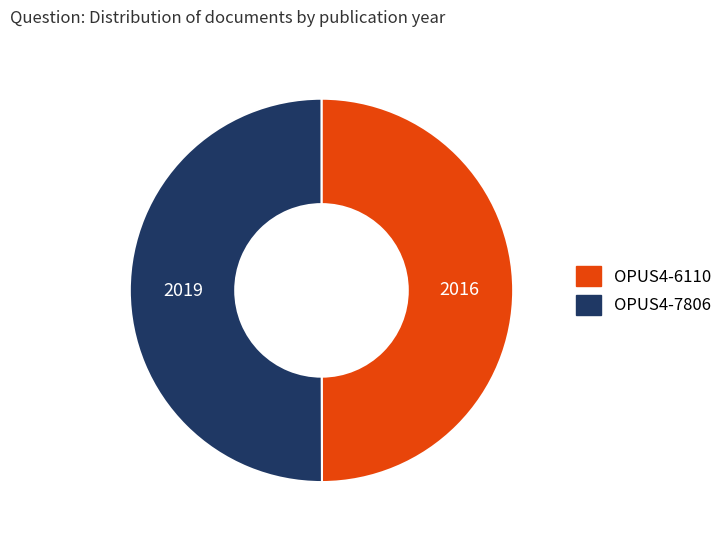

Combined, do OPUS4-7806 and OPUS4-6110 account for over 50%?

Yes